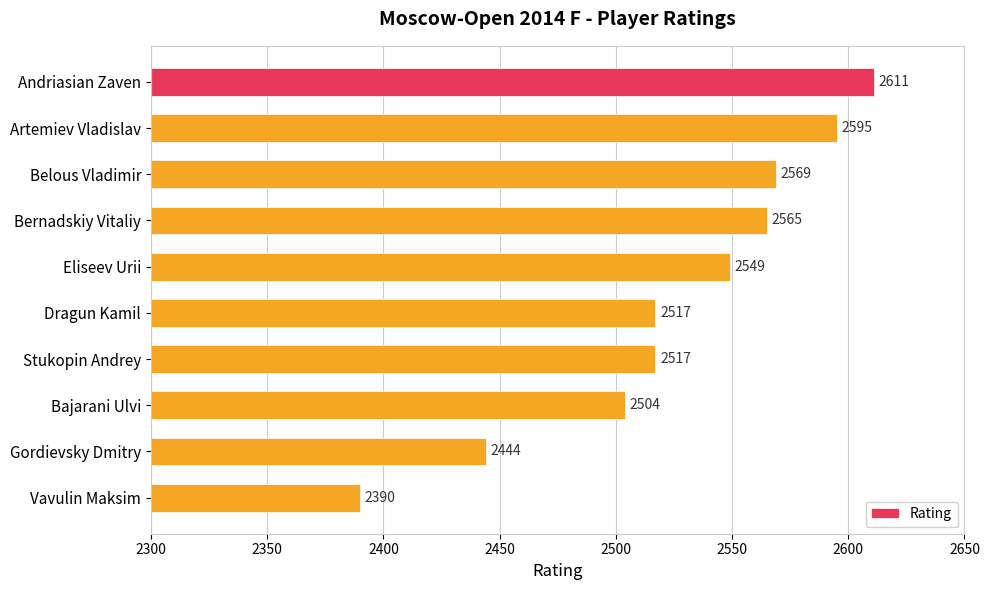

Is it true that the value at Bajarani Ulvi is 2504?

True